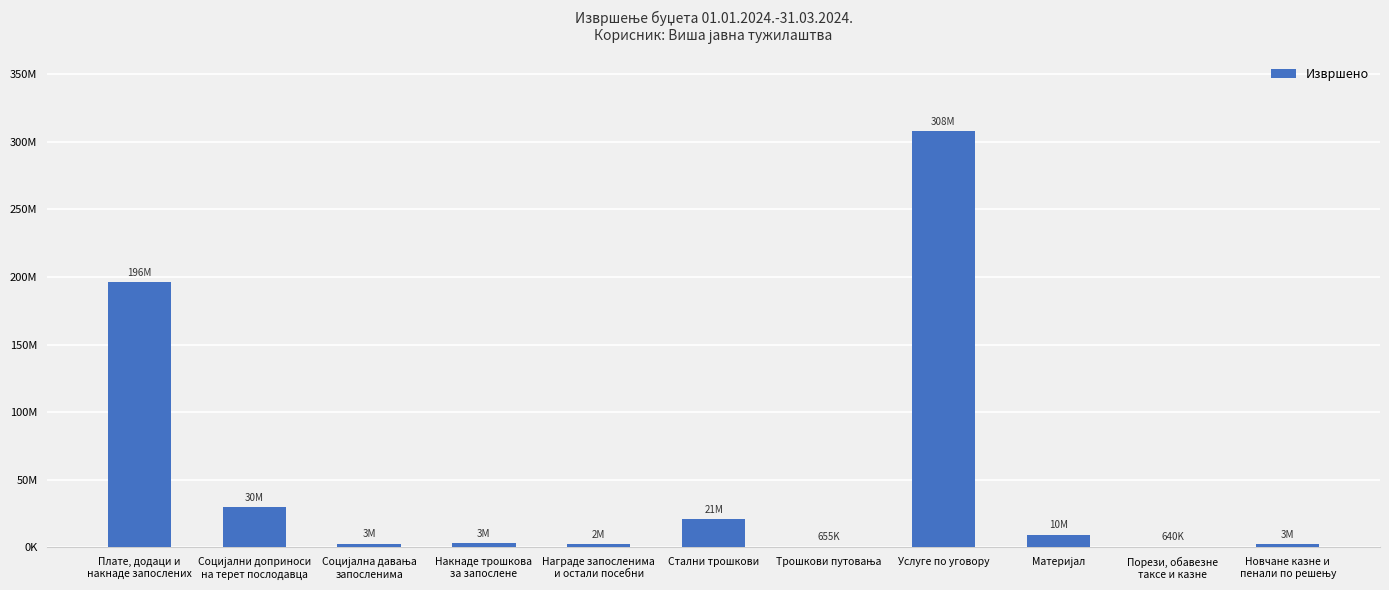

What is the label of the 7th bar from the left?

Трошкови путовања